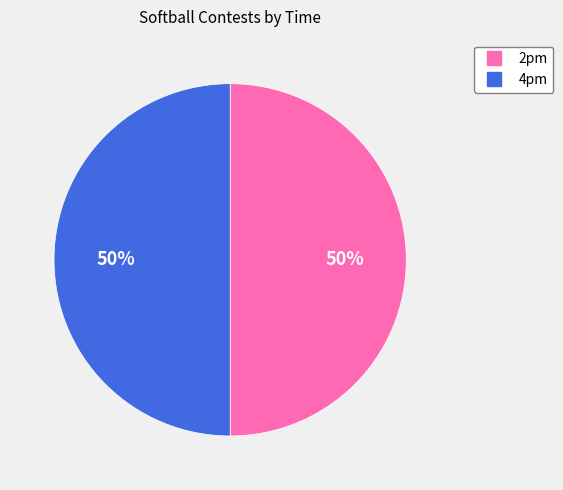

What percentage is the 2pm slice, to the nearest percent?

50%